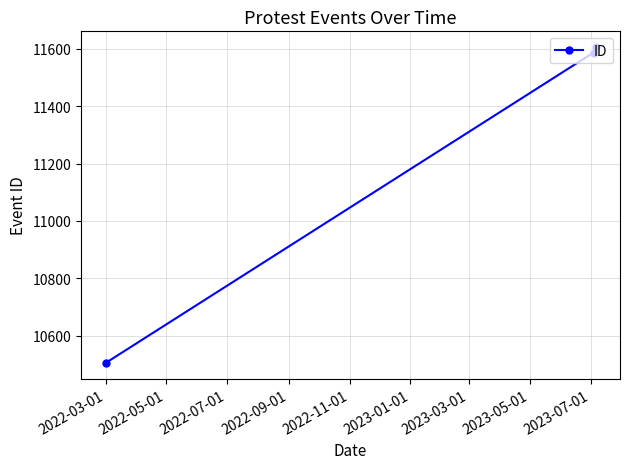

What is the sum of all values?

33697